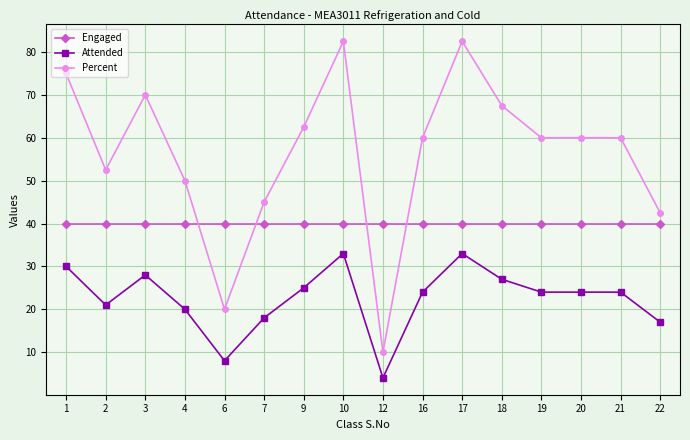

At how many categories does at least one series exceed 53?

10